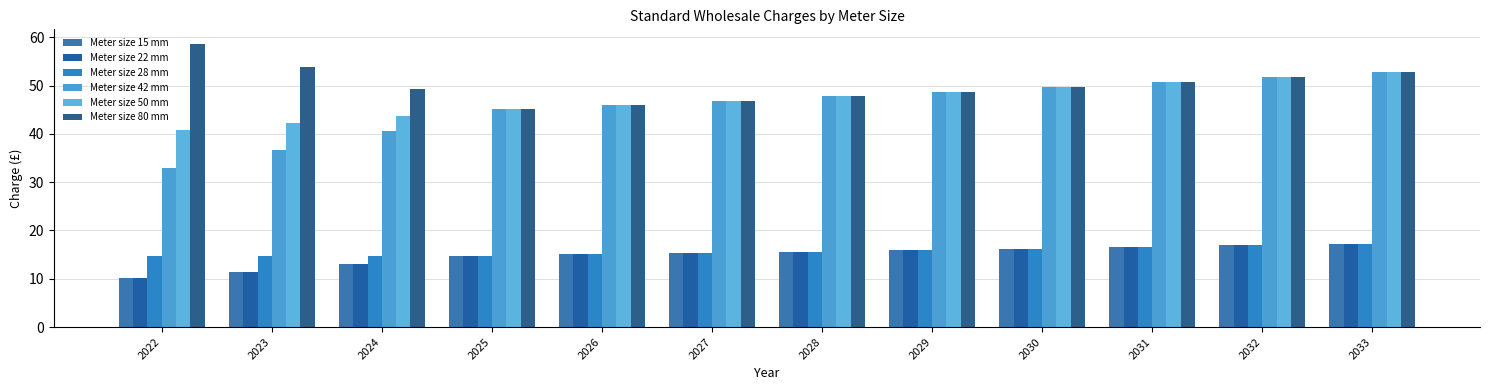

Is it true that Meter size 28 mm equals 7.6 at 2030?

False